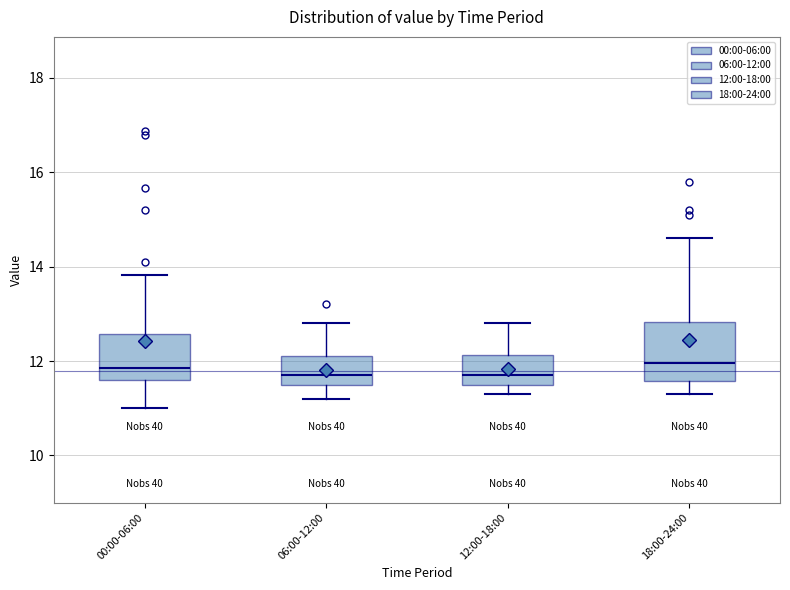

Where does the lower whisker of the box for 18:00-24:00 end on the y-axis? The values are not printed on the chart, so give them approximately, as read against the axis.

11.4